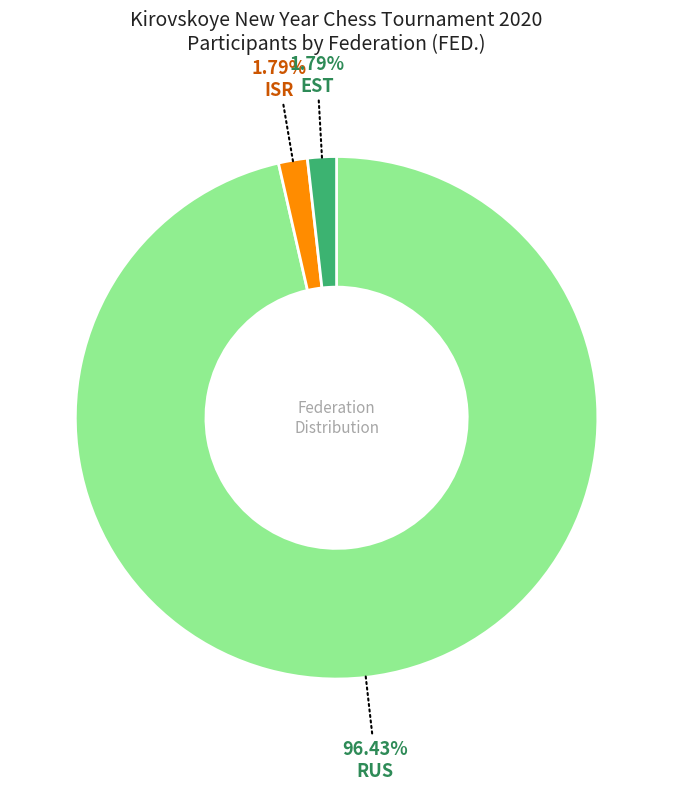

Count the number of slices in the pie.

3